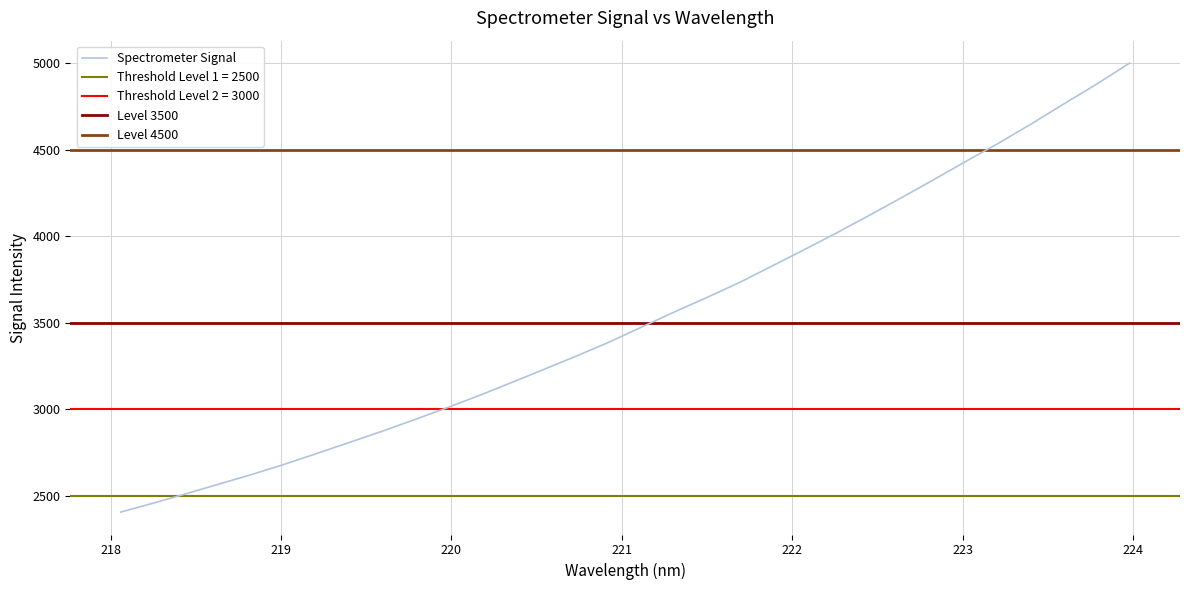

True or false: the data shows 2405.5 at 218.0596.

True